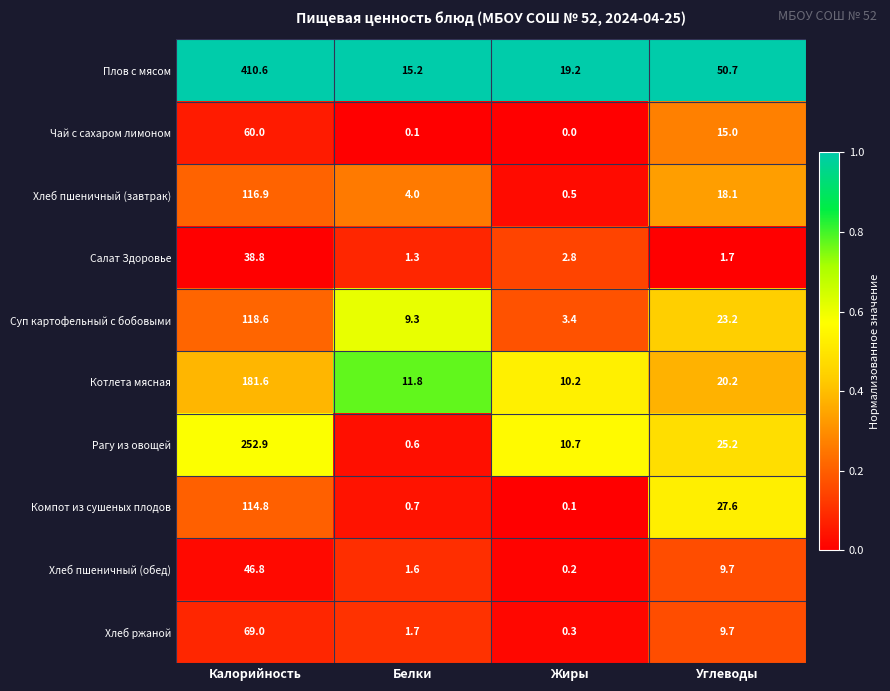

Which category has the highest value across all series?

Калорийность